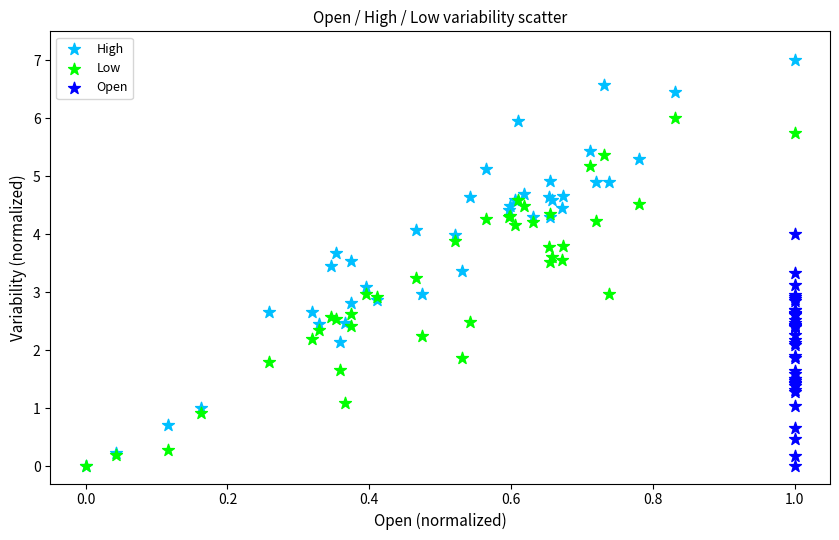

Which series contains the highest Y value?

High